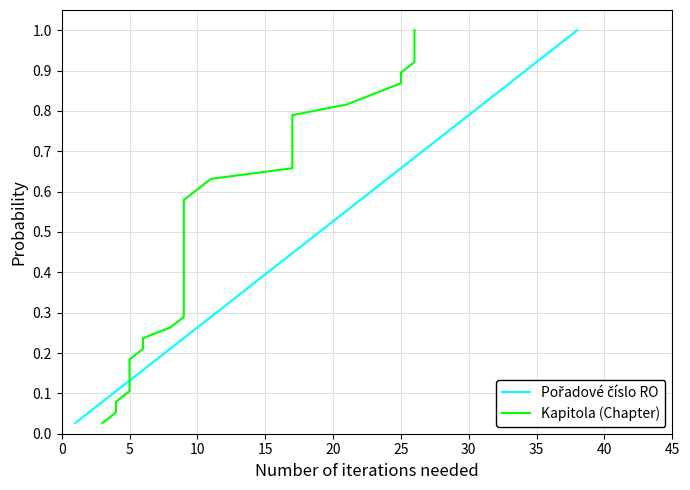

At how many categories does at least one series exceed 0?

38